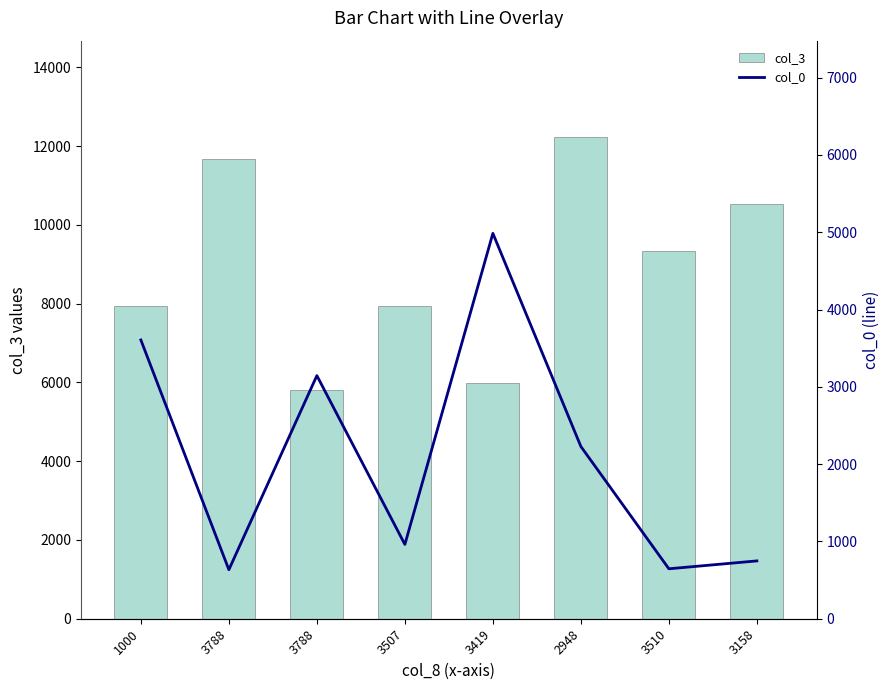

What value does the col_3 series have at 2948?

12231